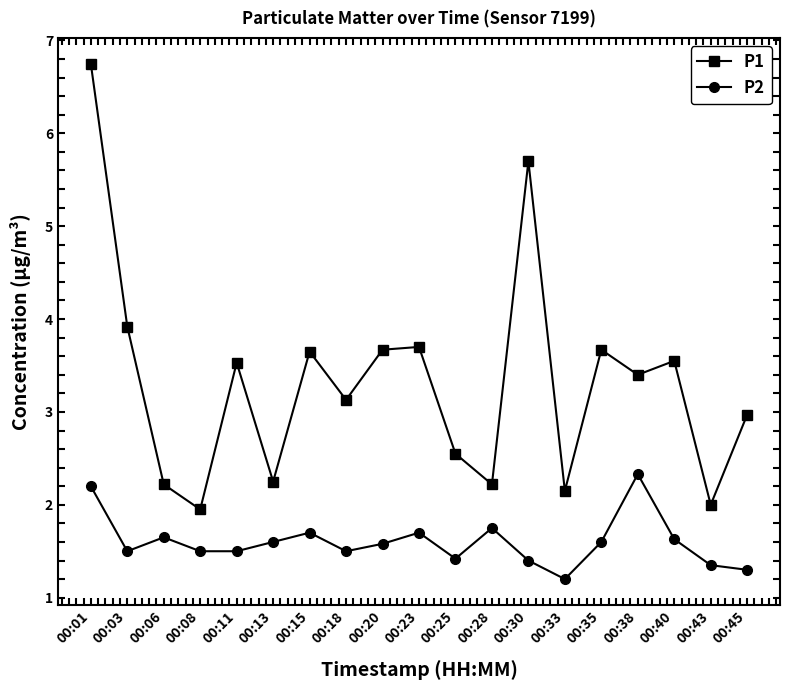

The P1 series shows 2.2 at 00:06. True or false?

True